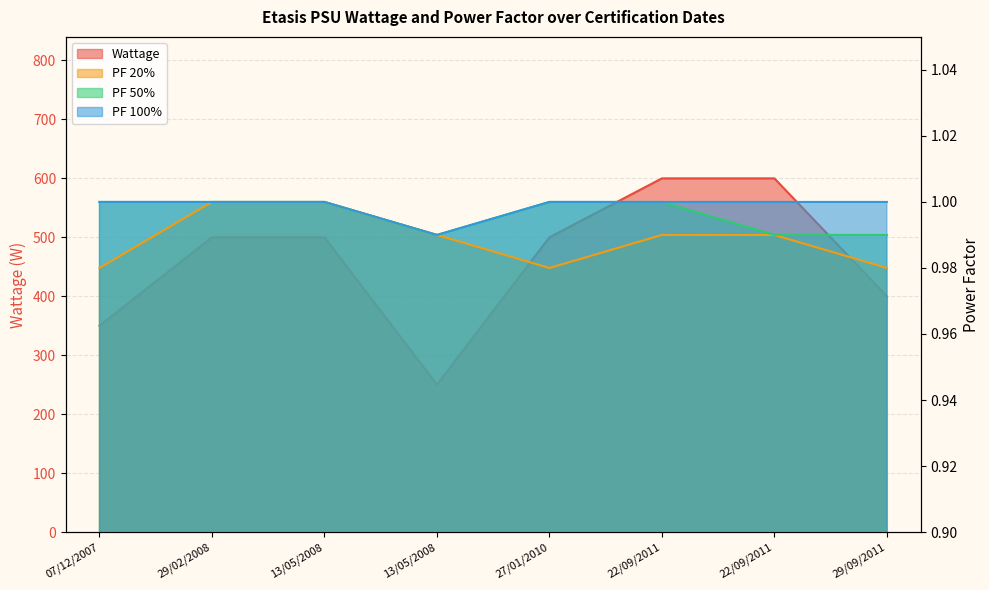

True or false: PF 20% has a value of 1.0 at 29/09/2011.

True